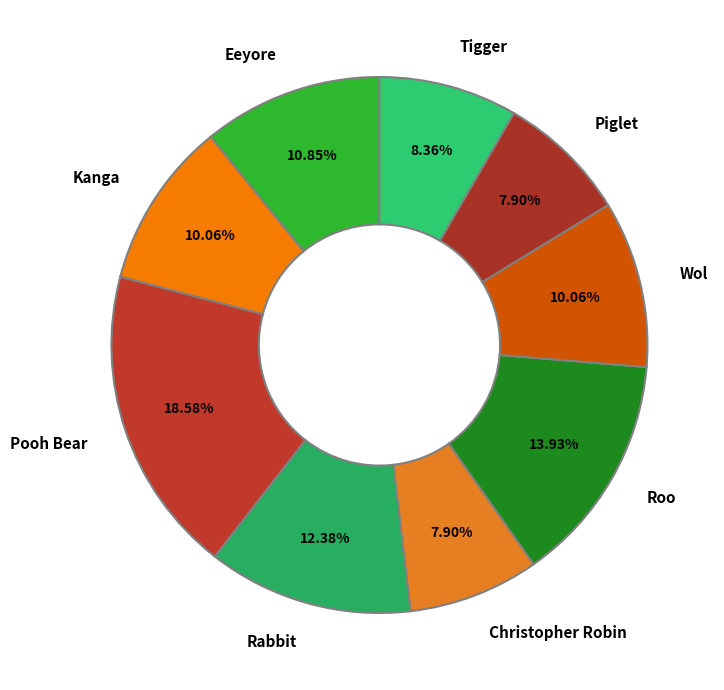

Which category has the biggest portion of the pie?

Pooh Bear